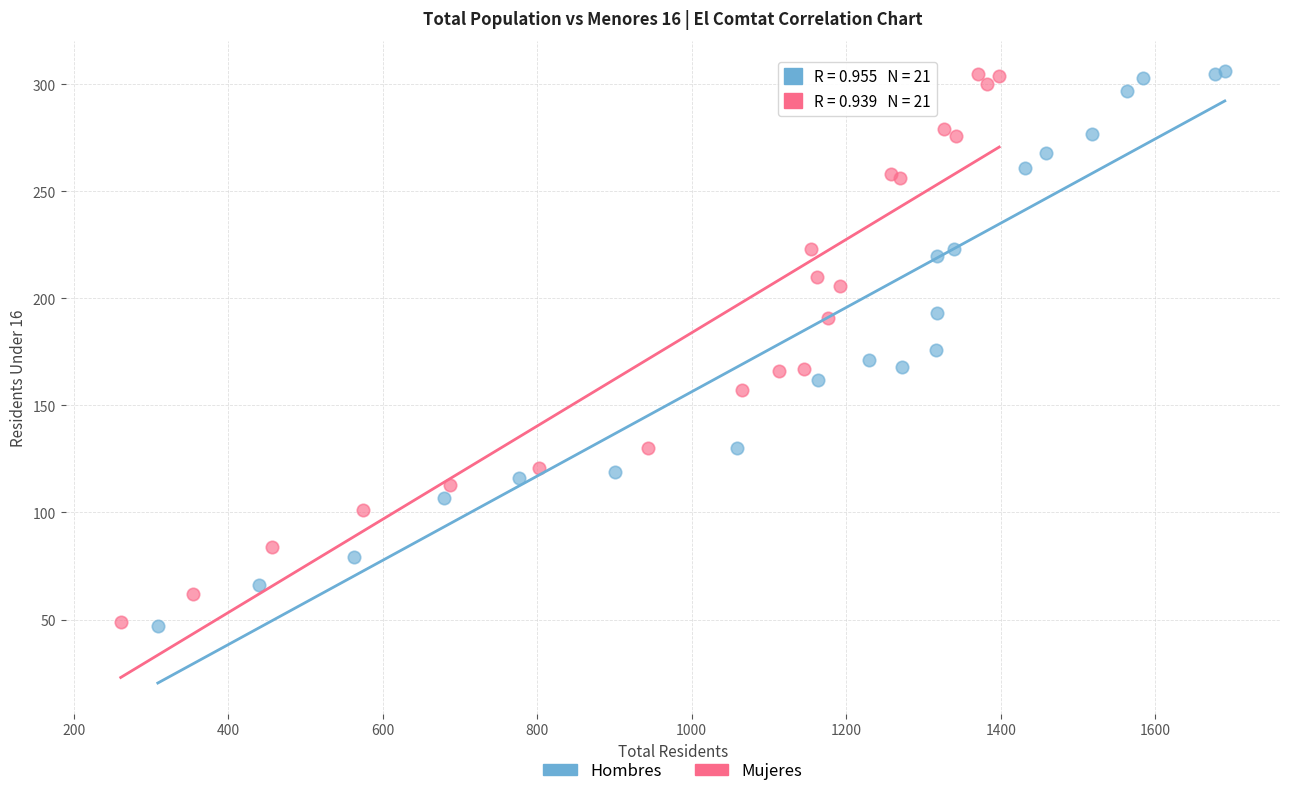

What are all the series names shown in the legend?

Hombres, Mujeres